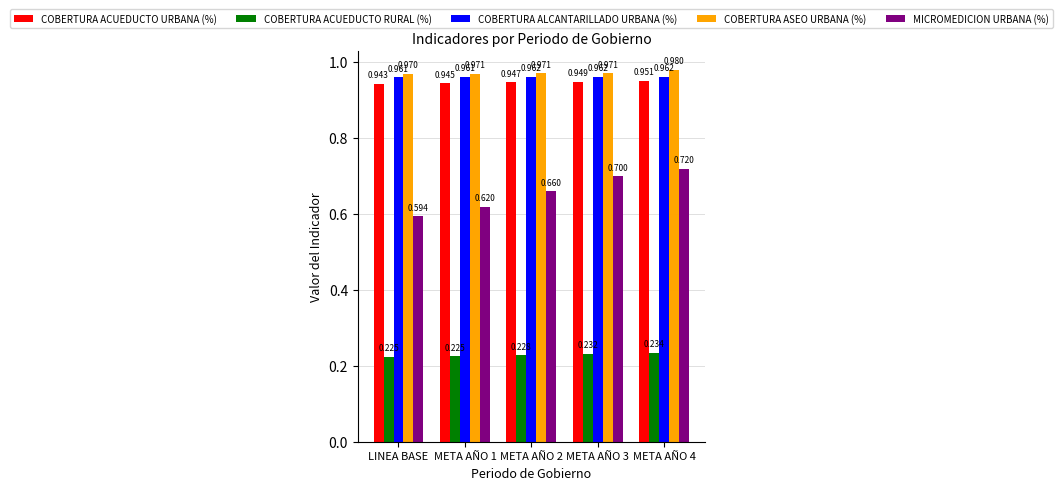

Which series has the largest total across all categories?

COBERTURA ASEO URBANA (%)